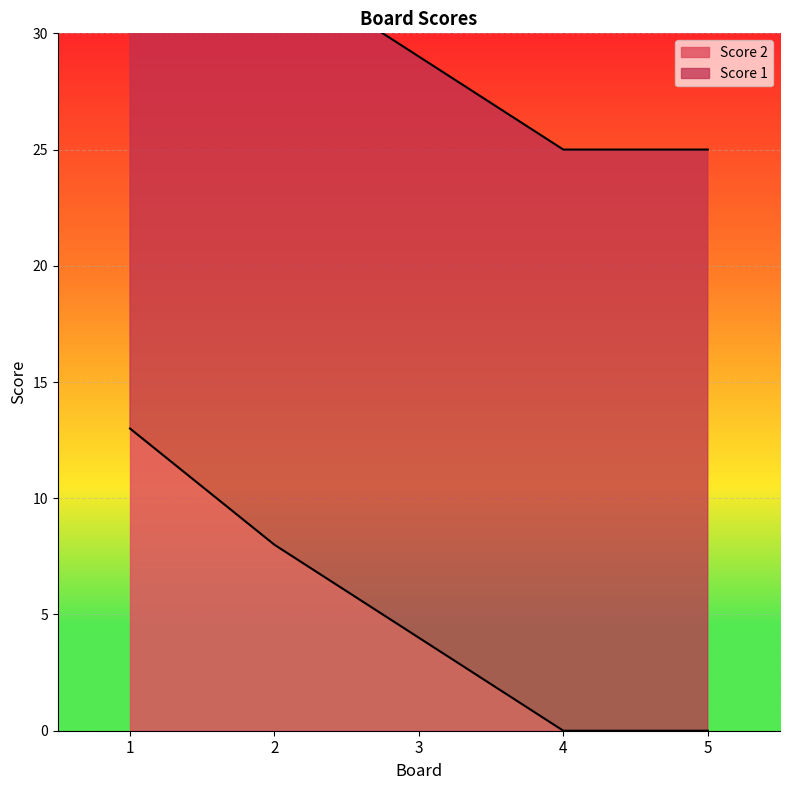

True or false: there are more than 2 points higher than both neighbors.

False